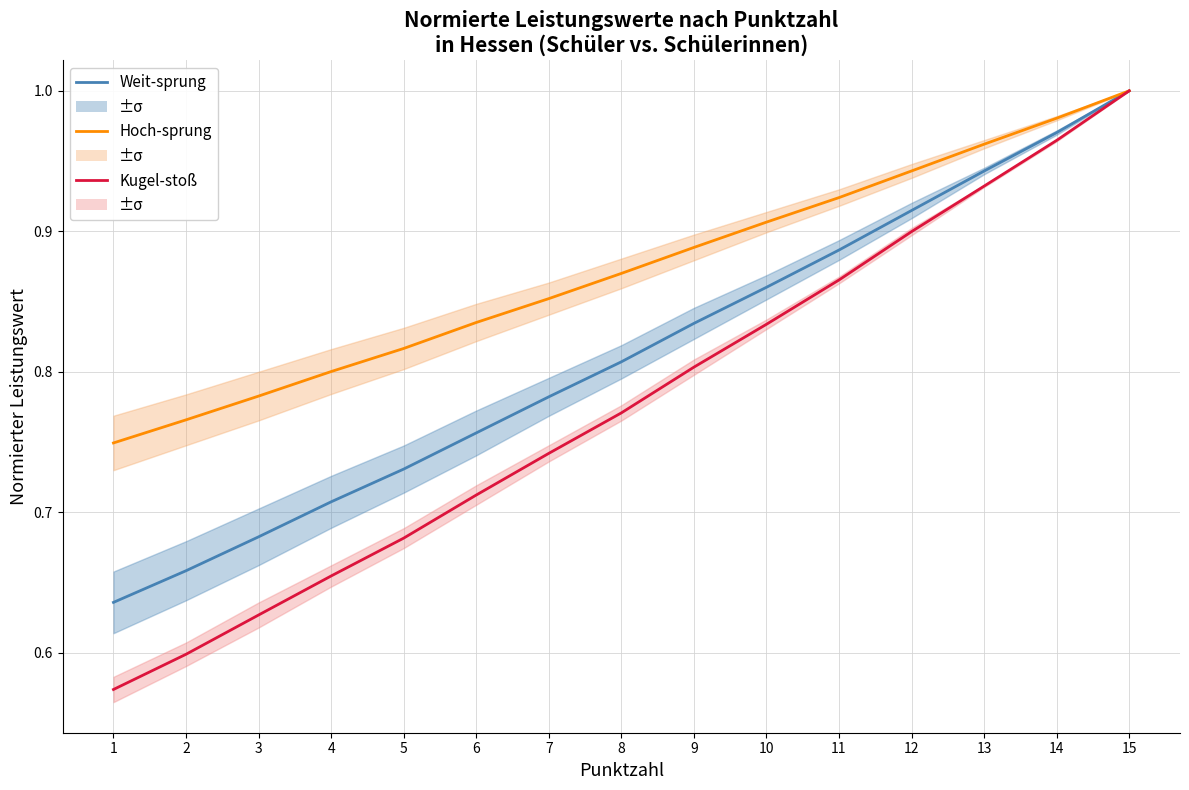

Which series has the widest spread of values?

Kugel-stoß